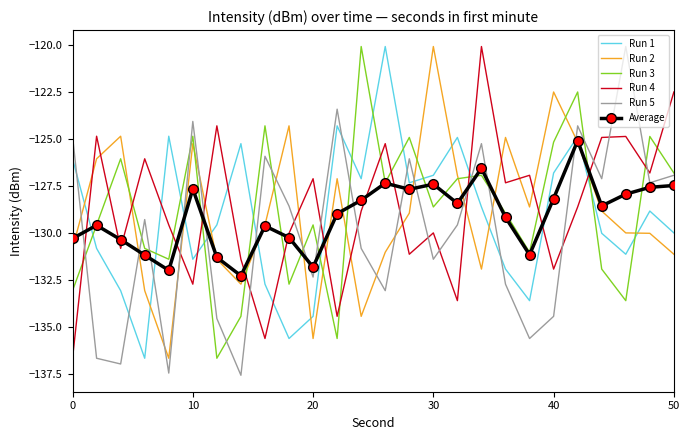

Which series has the widest spread of values?

Run 5